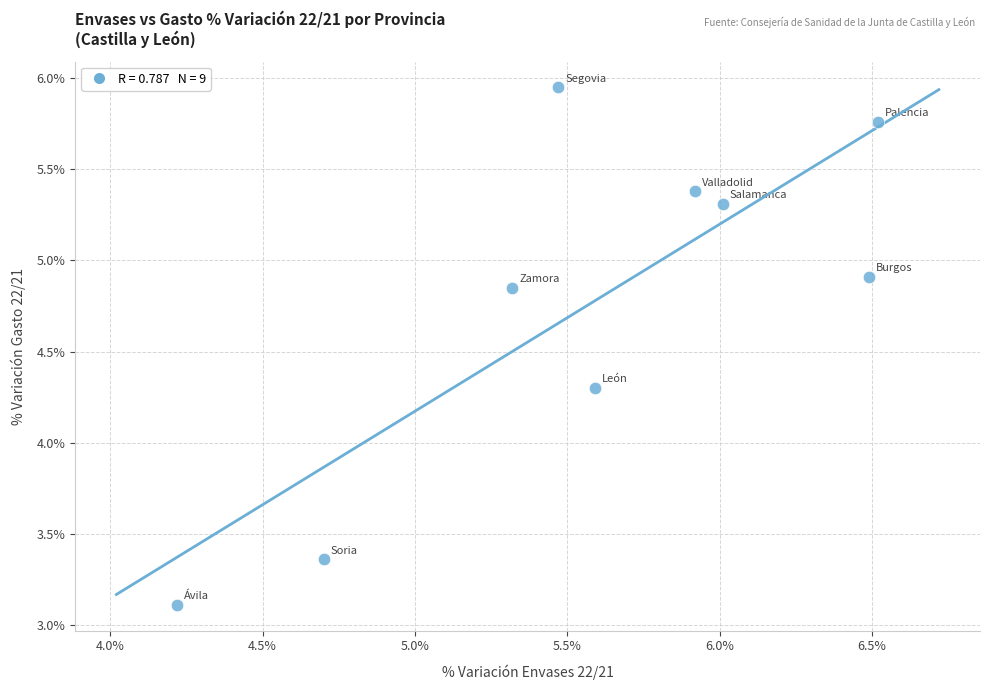

What Y value in the scatter plot is closest to 4?

4.3